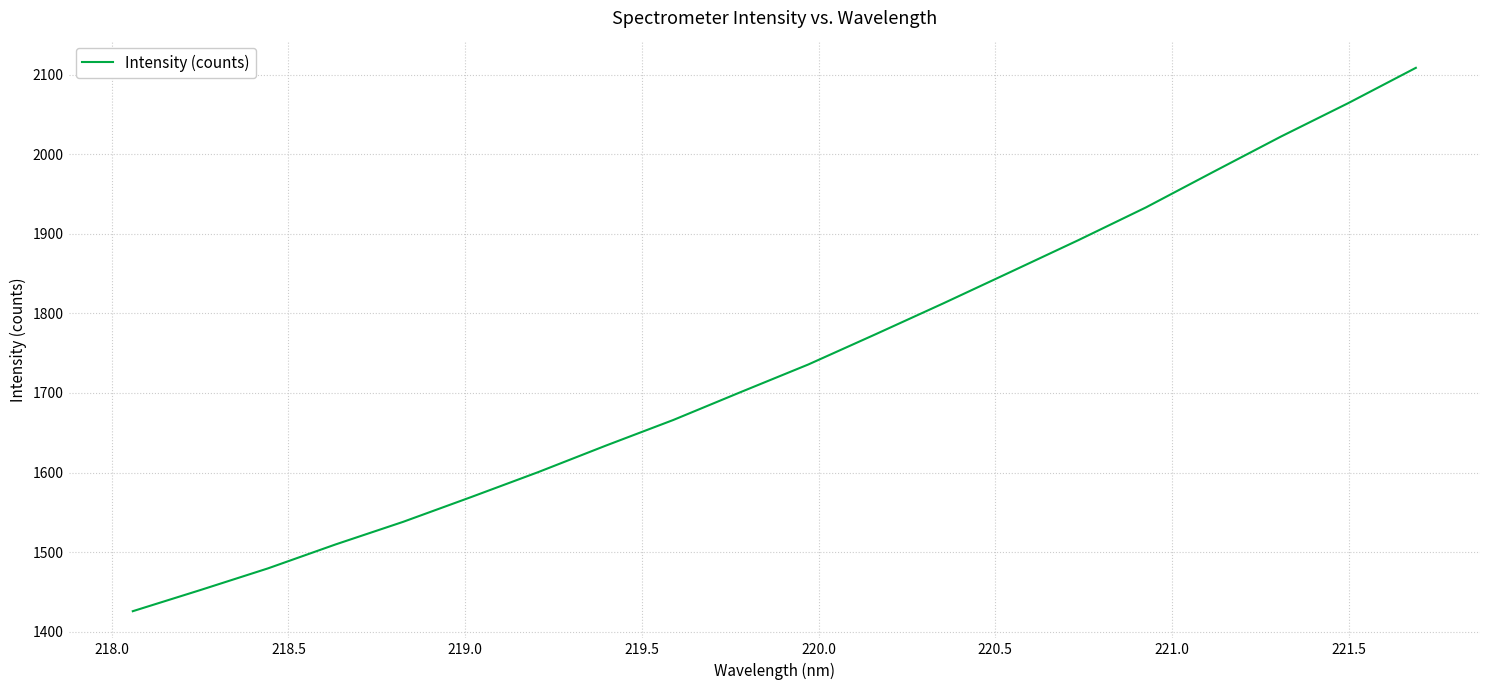

What is the difference between the maximum and minimum values?

683.0